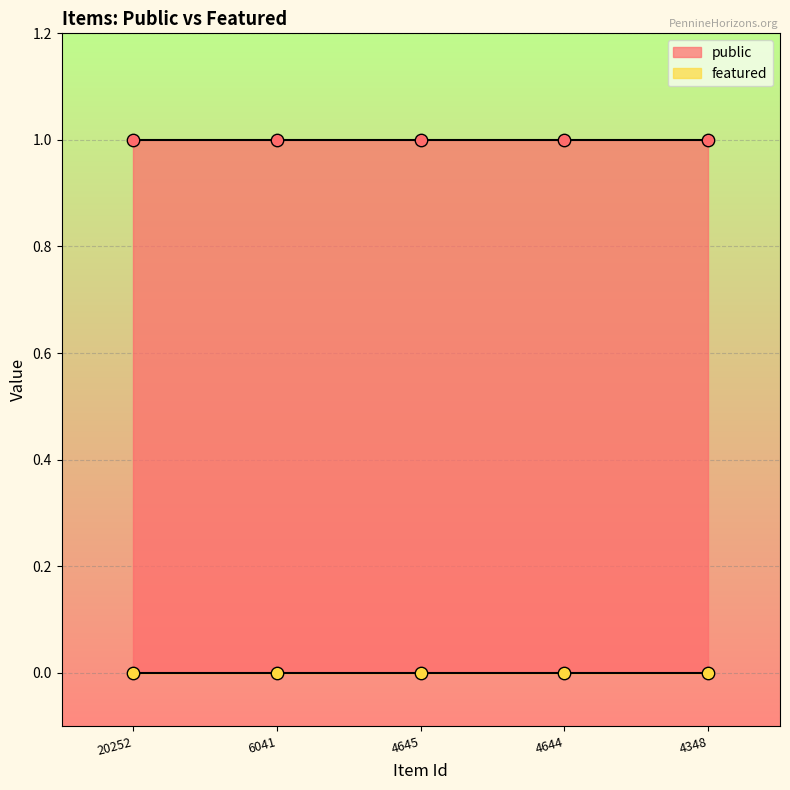

Is the value of featured at 4644 greater than the value of public at 6041?

No